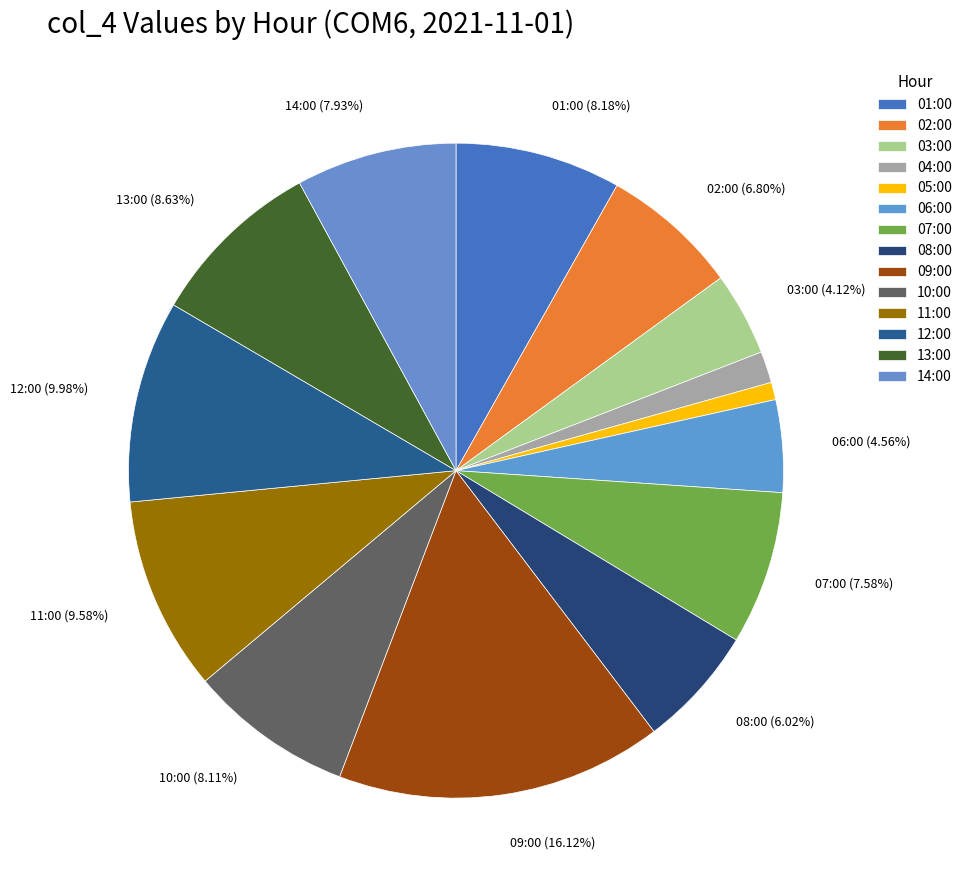

Is there a majority slice in this chart?

No